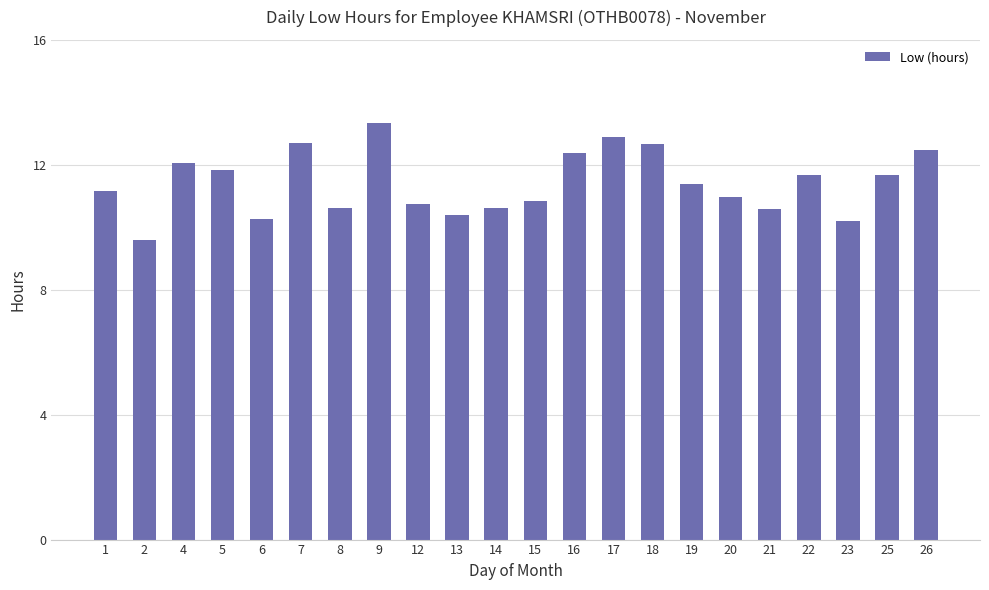

What is the sum of all values?

251.0